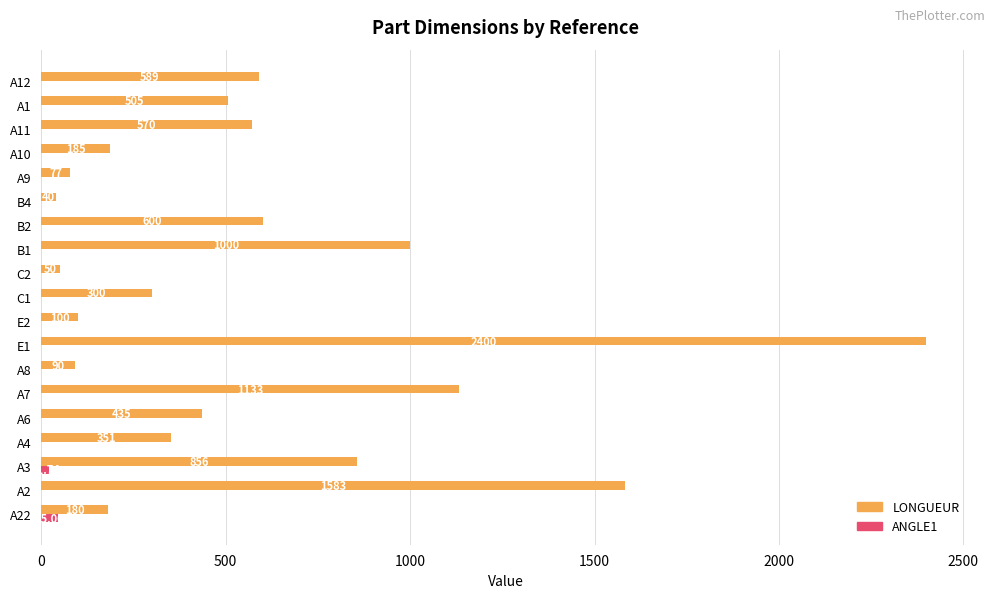

What is the sum of the LONGUEUR values at A2 and A4?

1934.0